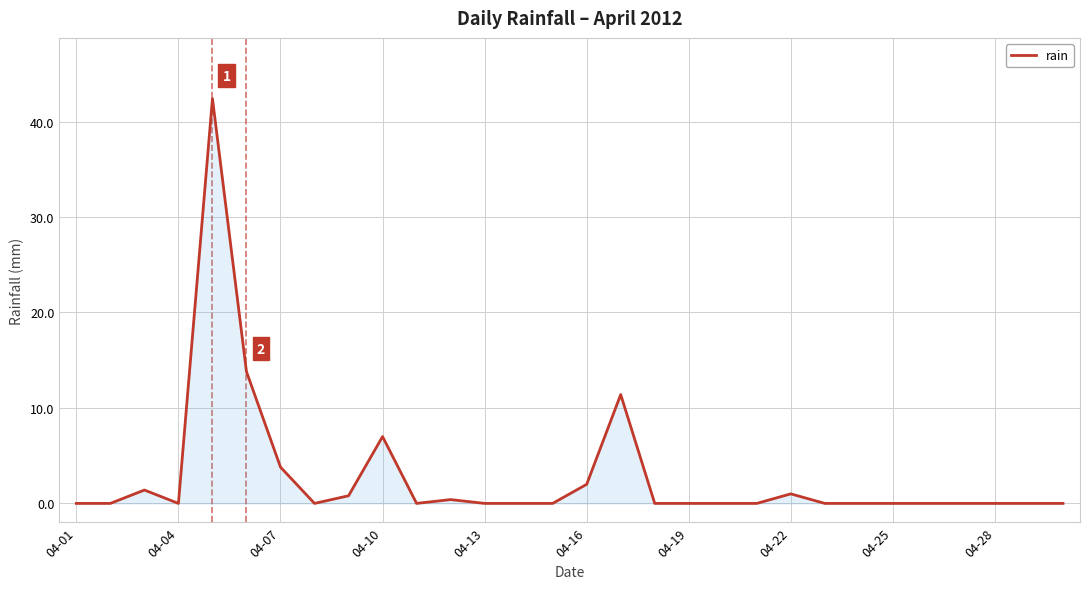

What is the difference between the maximum and minimum values?

42.4